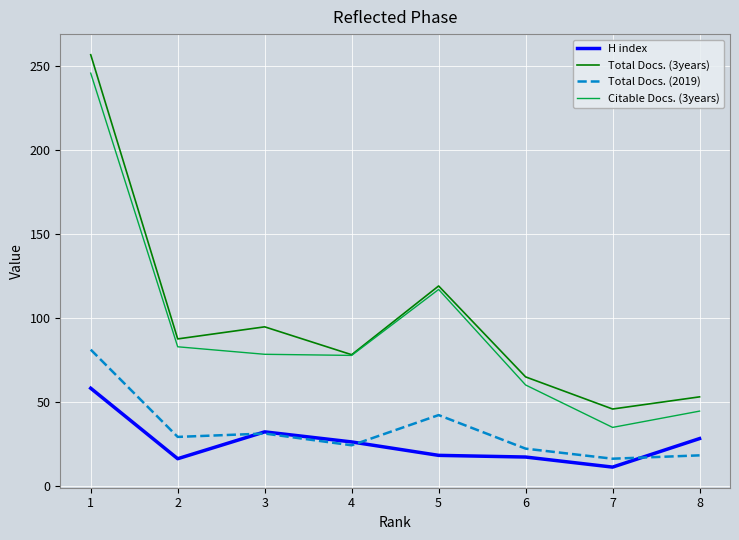

The value of Citable Docs. (3years) at 5 is 116.9. True or false?

True